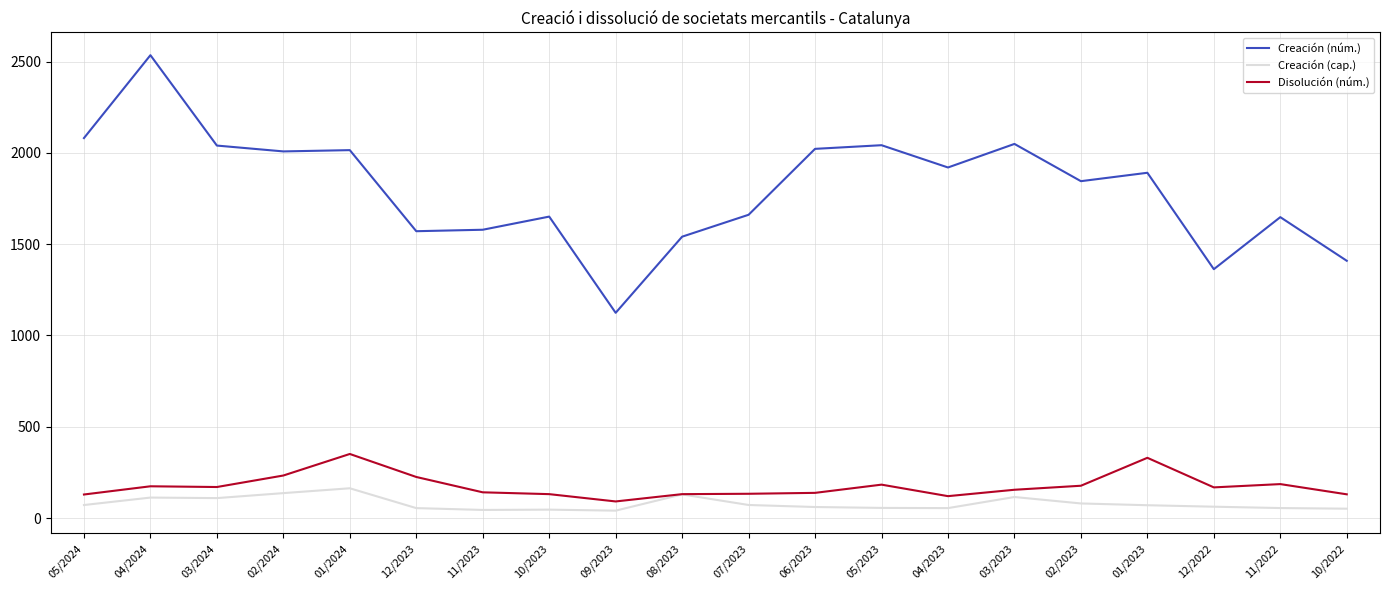

True or false: Creación (núm.) and Creación (cap.) intersect in this chart.

False